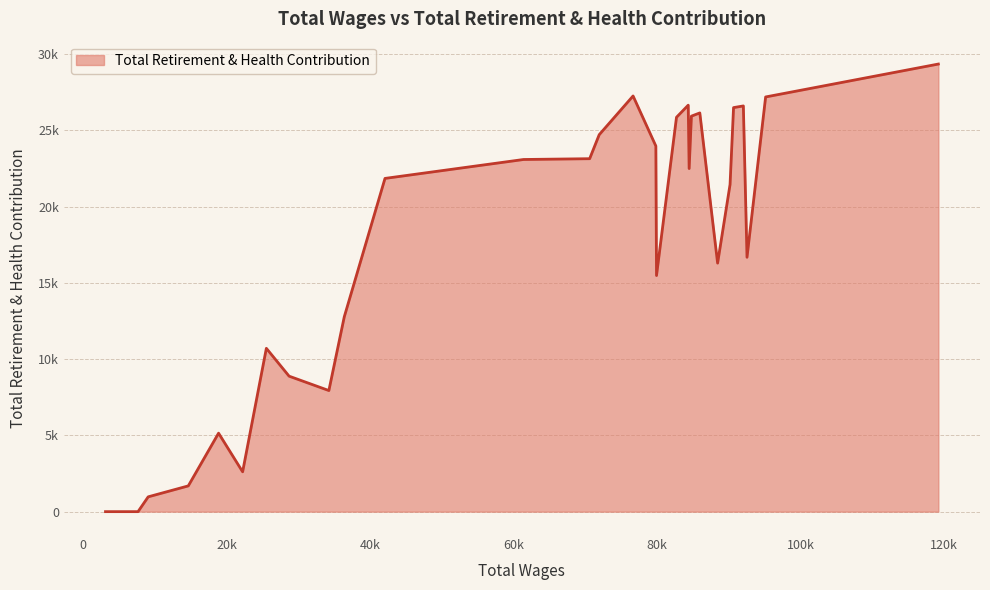

Does the chart display data point markers on the line(s)?

No